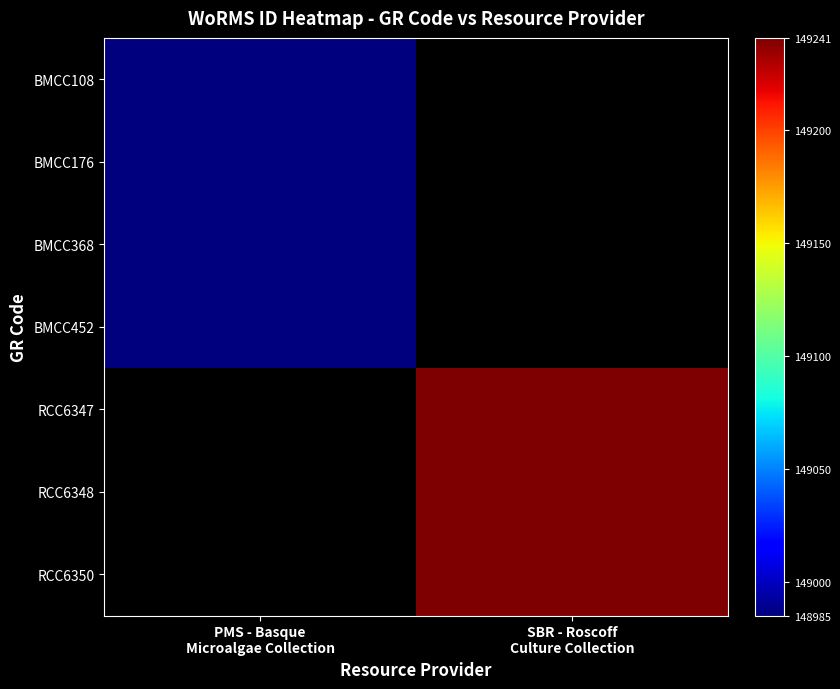

Which label corresponds to the largest value in the chart?

SBR - Roscoff
Culture Collection